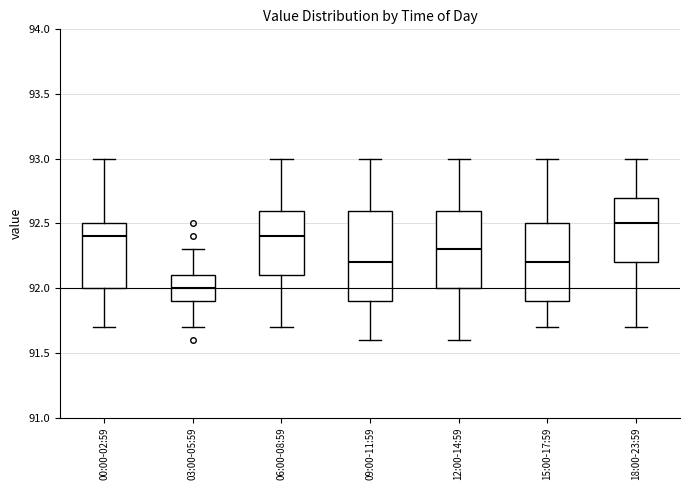

Where does the lower whisker of the box for 00:00-02:59 end on the y-axis? The values are not printed on the chart, so give them approximately, as read against the axis.

91.7